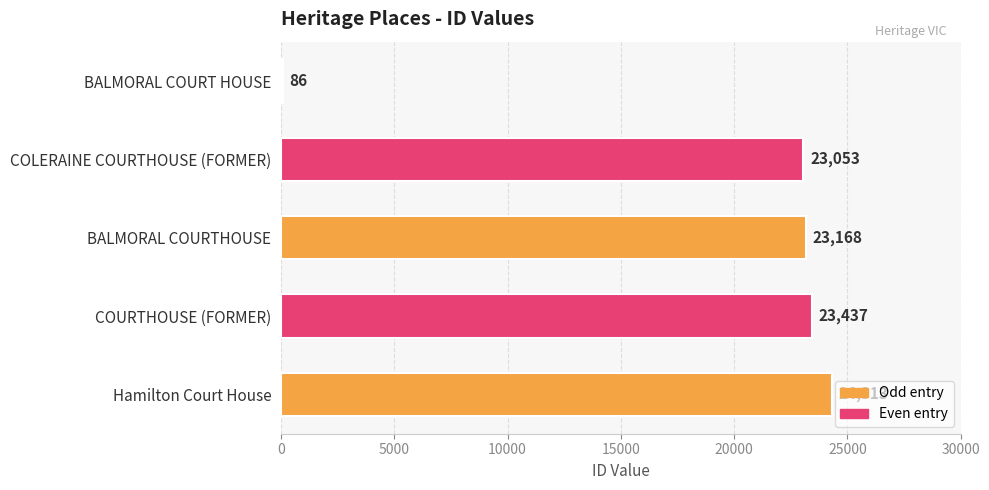

Is it true that the value at BALMORAL COURTHOUSE is 23168?

True